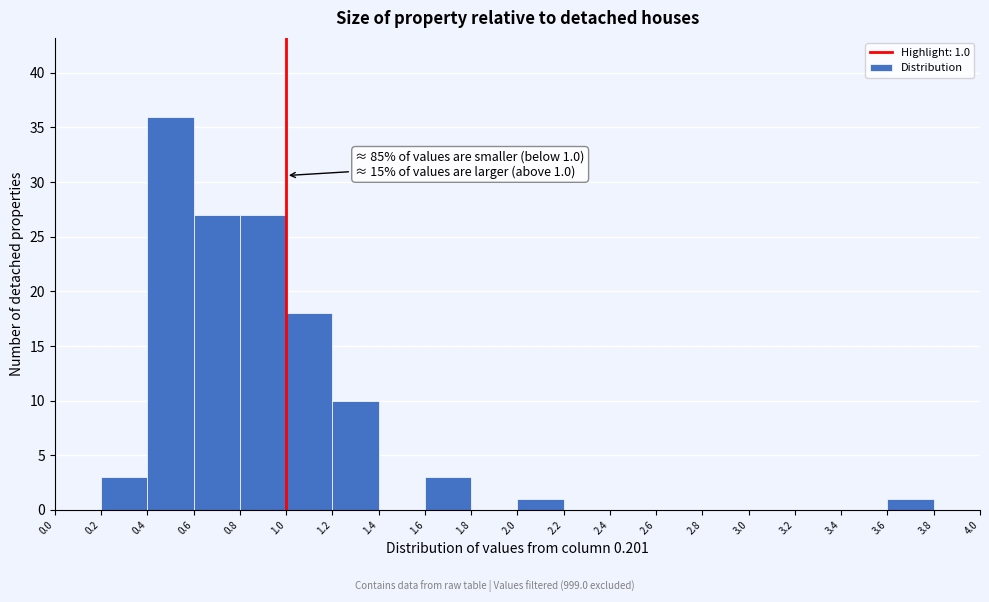

Over which range of the x-axis is the bar tallest?

0.4 to 0.6